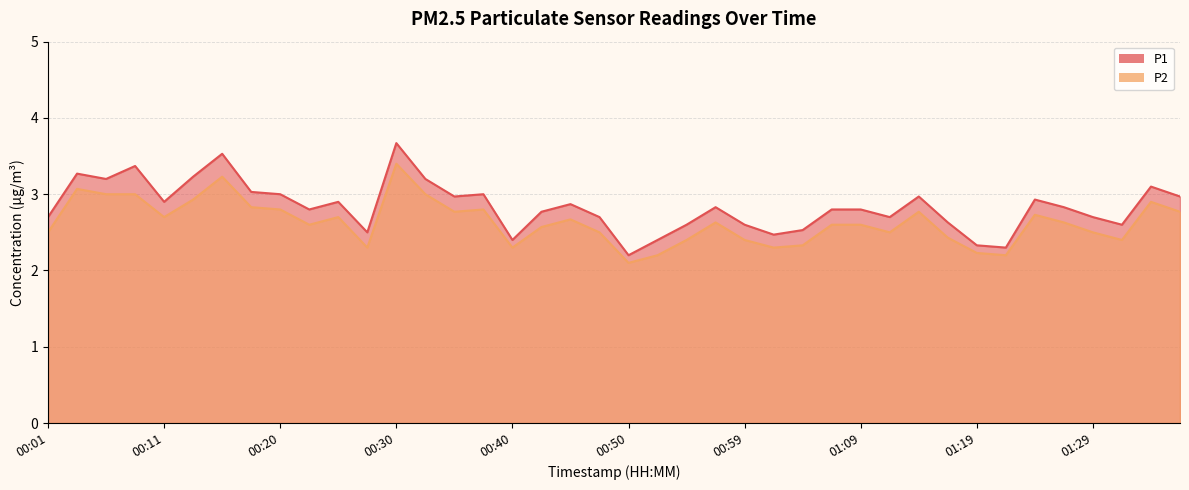

The P1 series shows 2.6 at 00:59. True or false?

True